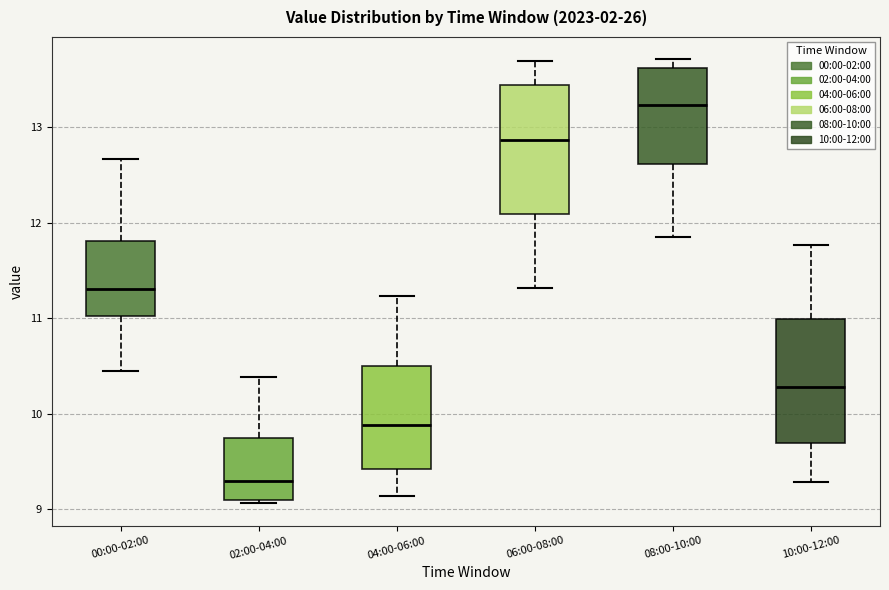

Which box has the lowest median line?

02:00-04:00